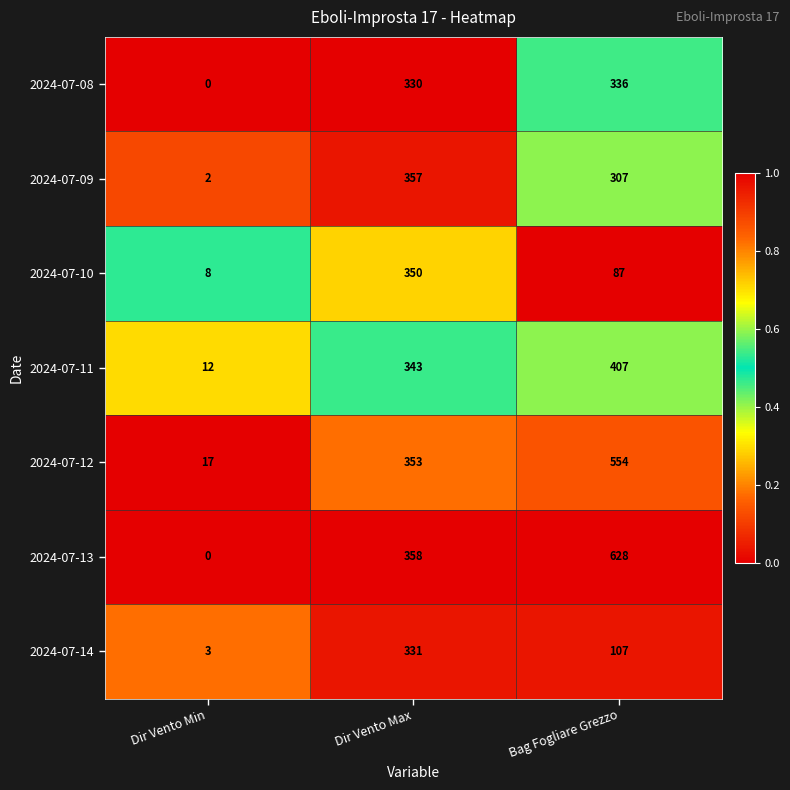

What is the total value across all series at Dir Vento Max?

2422